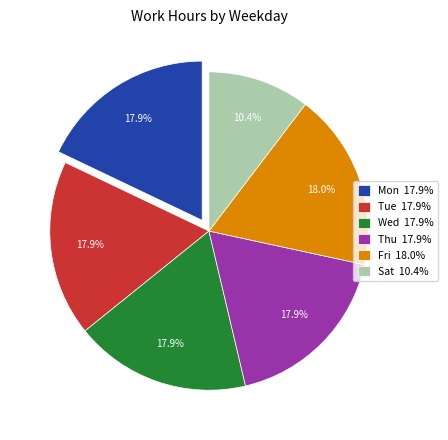

To the nearest percent, what portion does Sat represent?

10%